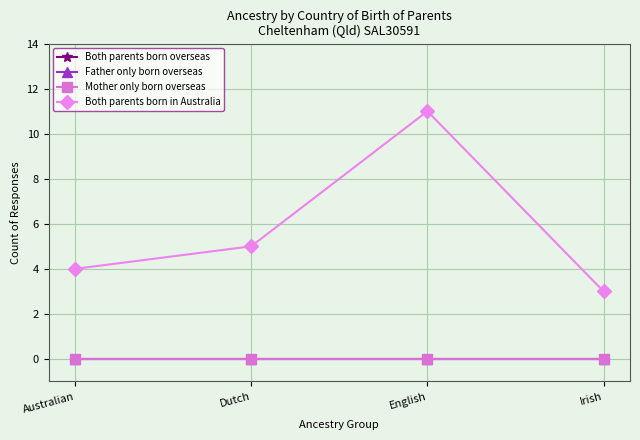

Reading left to right, what are all the values shown in this chart?

Both parents born overseas: 0	0	0	0
Father only born overseas: 0	0	0	0
Mother only born overseas: 0	0	0	0
Both parents born in Australia: 4	5	11	3